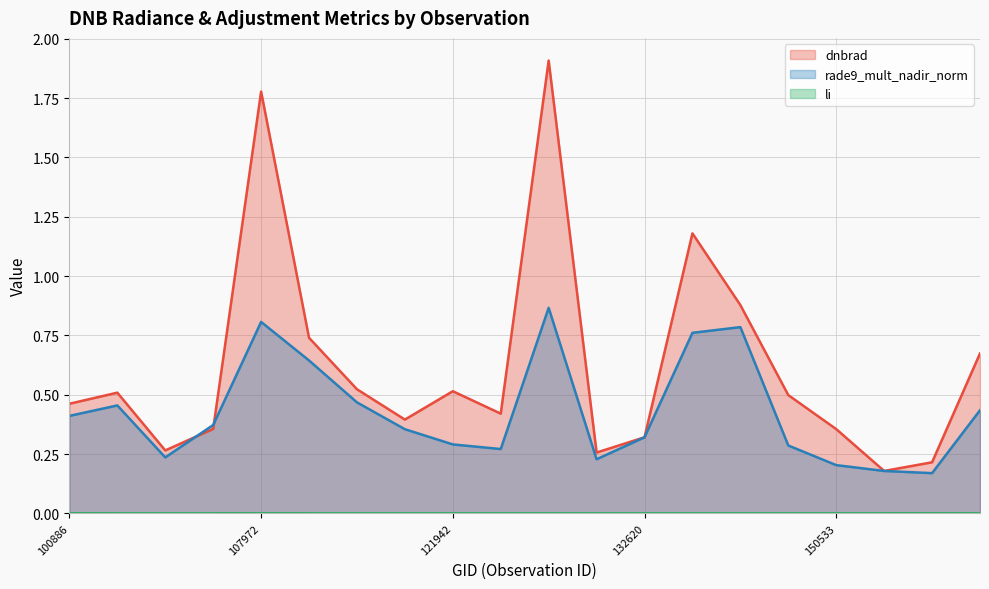

What is the difference between the rade9_mult_nadir_norm values at 107972 and 122129?

0.1